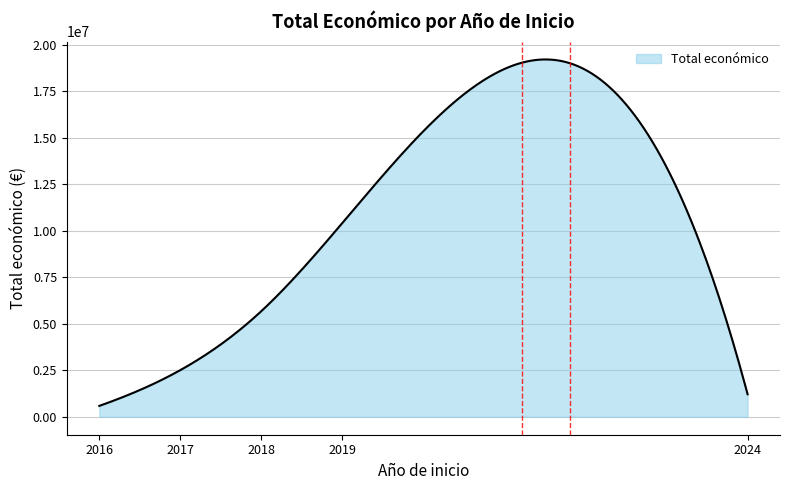

What is the smallest value displayed?

589119.0